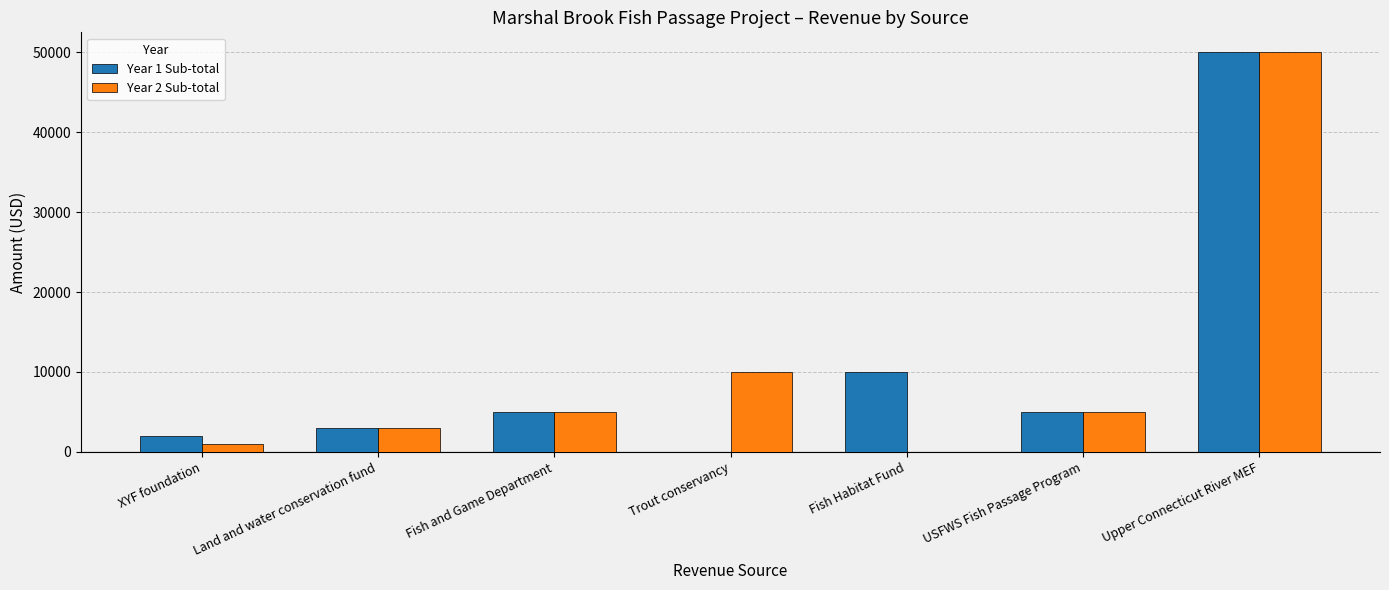

Reading left to right, list all the values displayed in this chart.

Year 1 Sub-total: XYF foundation=2000	Land and water conservation fund=3000	Fish and Game Department=5000	Trout conservancy=0	Fish Habitat Fund=10000	USFWS Fish Passage Program=5000	Upper Connecticut River MEF=50000
Year 2 Sub-total: XYF foundation=1000	Land and water conservation fund=3000	Fish and Game Department=5000	Trout conservancy=10000	Fish Habitat Fund=0	USFWS Fish Passage Program=5000	Upper Connecticut River MEF=50000